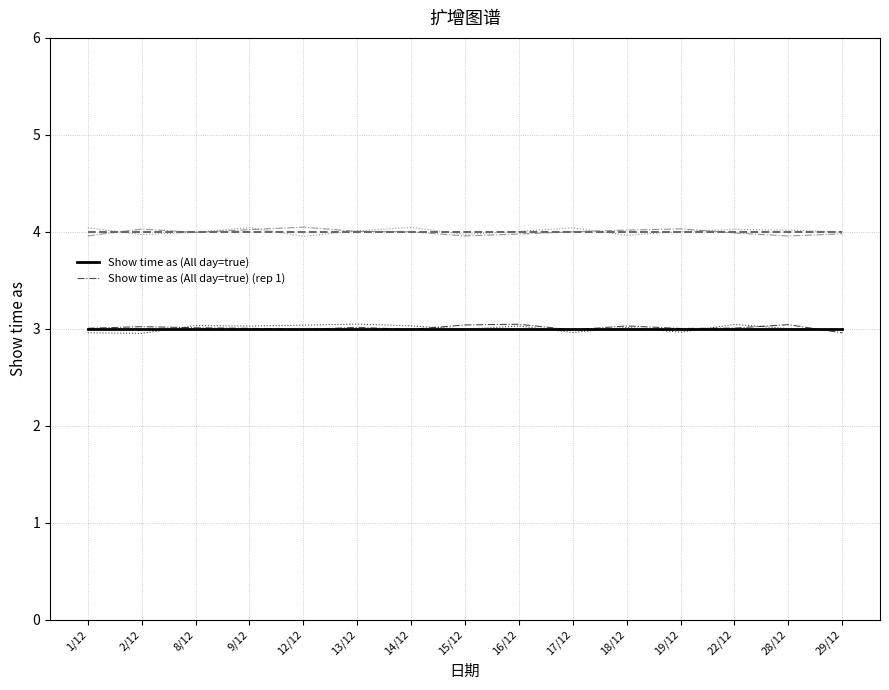

What is the total value across all series at 14/12?

21.1